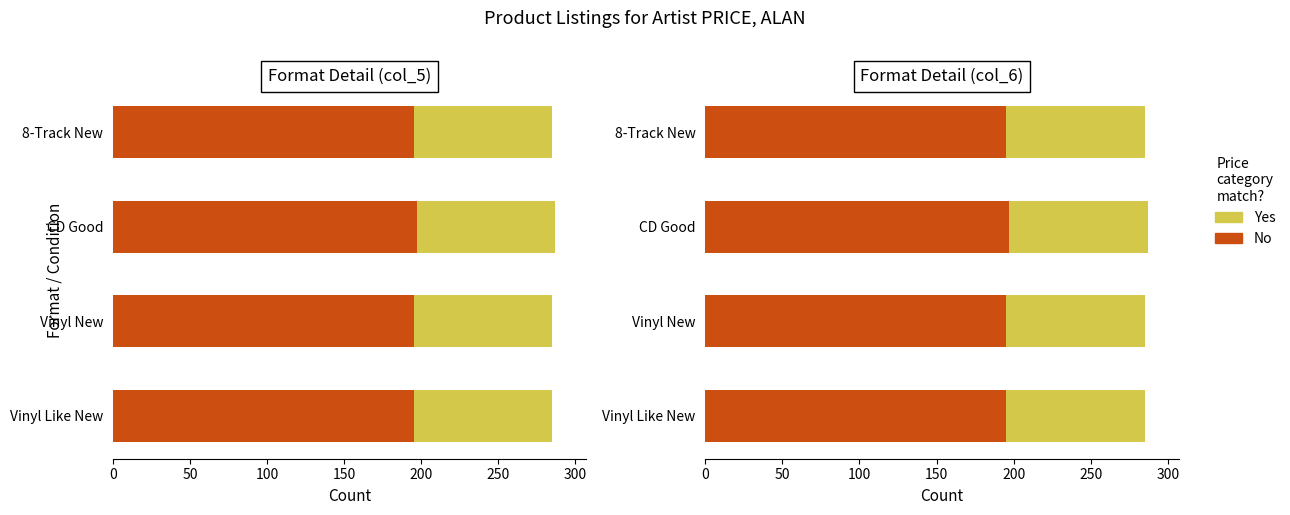

What is the lowest value of the No series?

195.0